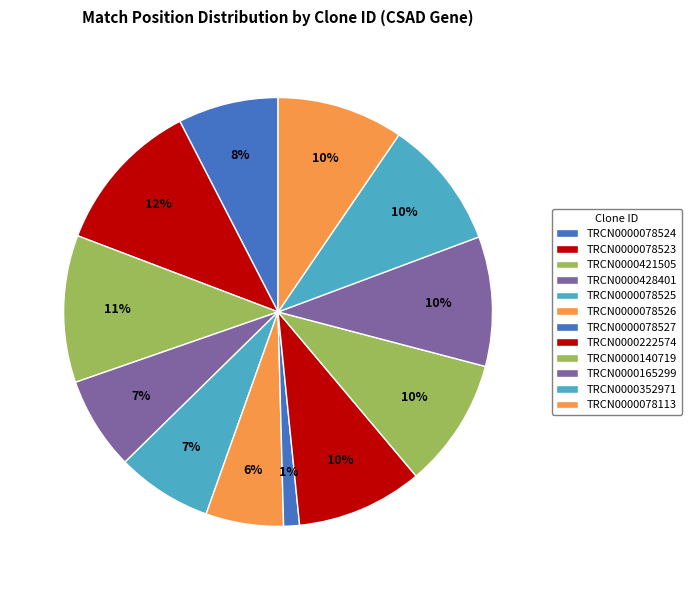

Approximately how many times larger is the value at TRCN0000222574 compared to TRCN0000421505?

0.9